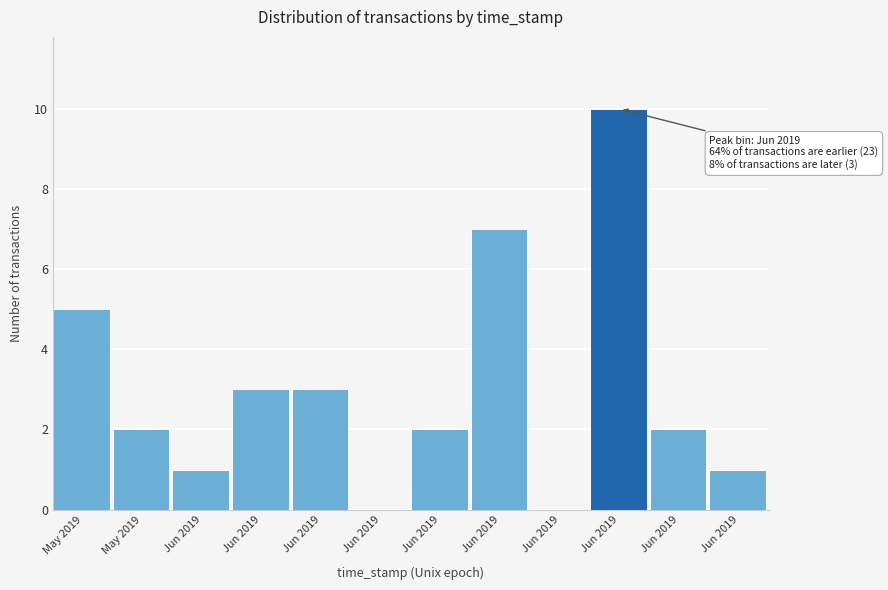

How many data points does each series have?

12